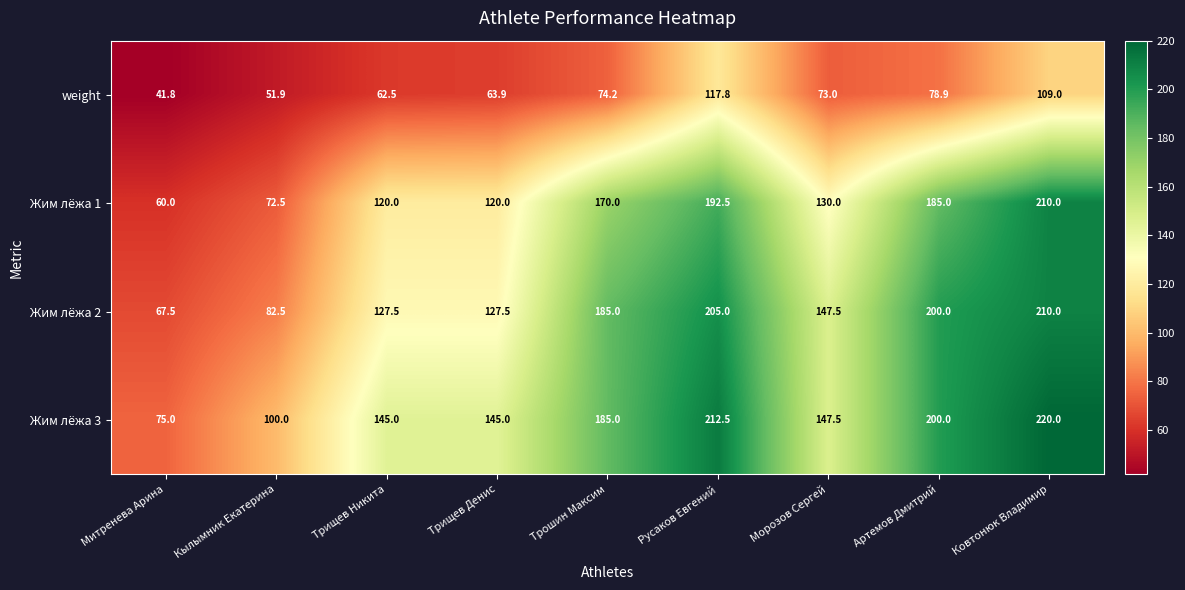

Is the value of weight at Кылымник Екатерина greater than the value of Жим лёжа 3 at Трищев Денис?

No